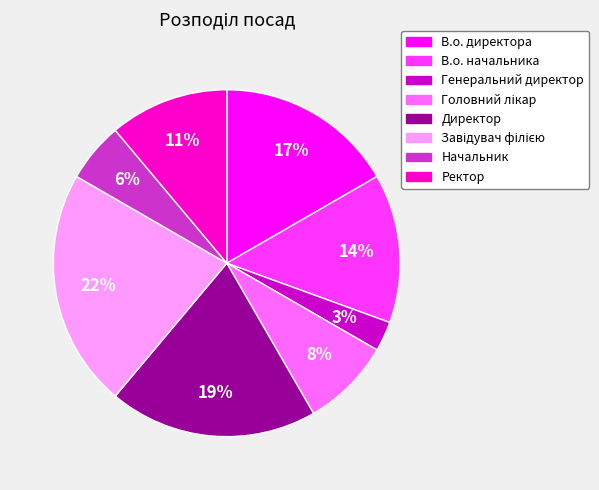

How many segments does this pie chart have?

8